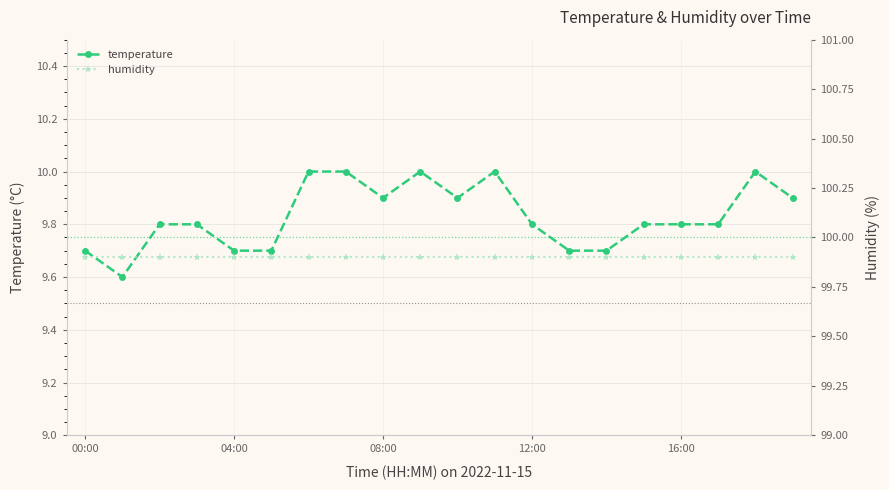

Reading left to right, list all the values displayed in this chart.

temperature: 9.7	9.6	9.8	9.8	9.7	9.7	10.0	10.0	9.9	10.0	9.9	10.0	9.8	9.7	9.7	9.8	9.8	9.8	10.0	9.9
humidity: 99.9	99.9	99.9	99.9	99.9	99.9	99.9	99.9	99.9	99.9	99.9	99.9	99.9	99.9	99.9	99.9	99.9	99.9	99.9	99.9